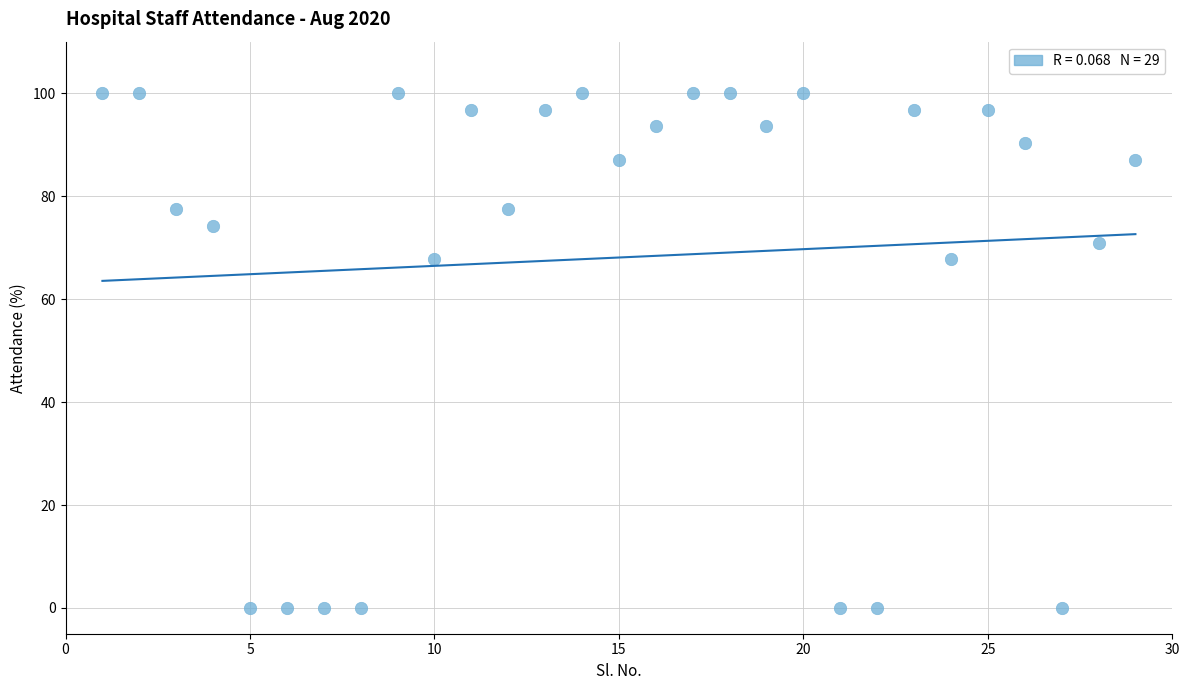

What is the range of Y values (max minus min)?

100.0